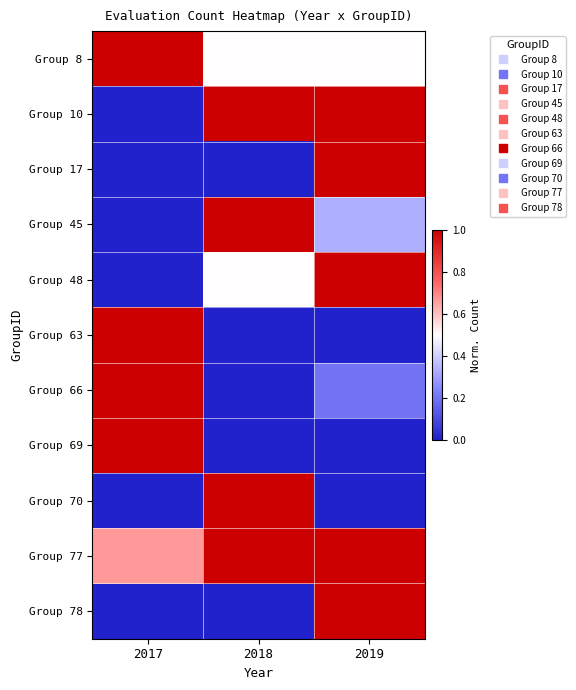

Which series has the largest total across all categories?

Group 77